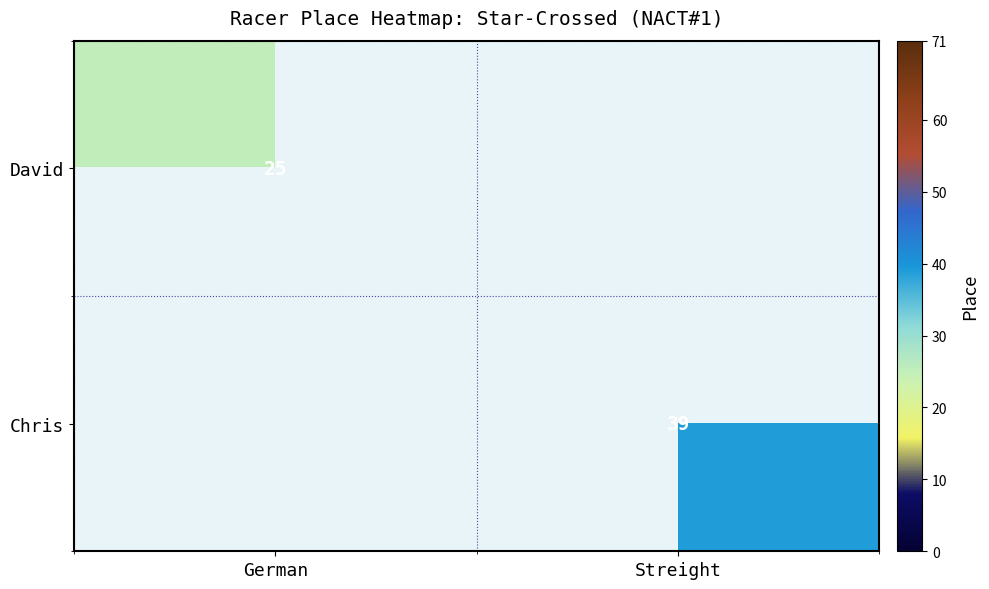

True or false: Chris has a value of 39 at Streight.

True